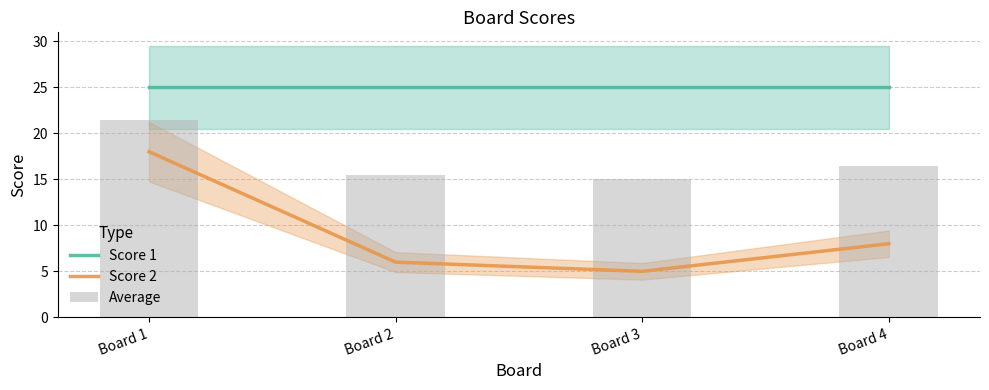

What are all the series names shown in the legend?

Score 1, Score 2, Average